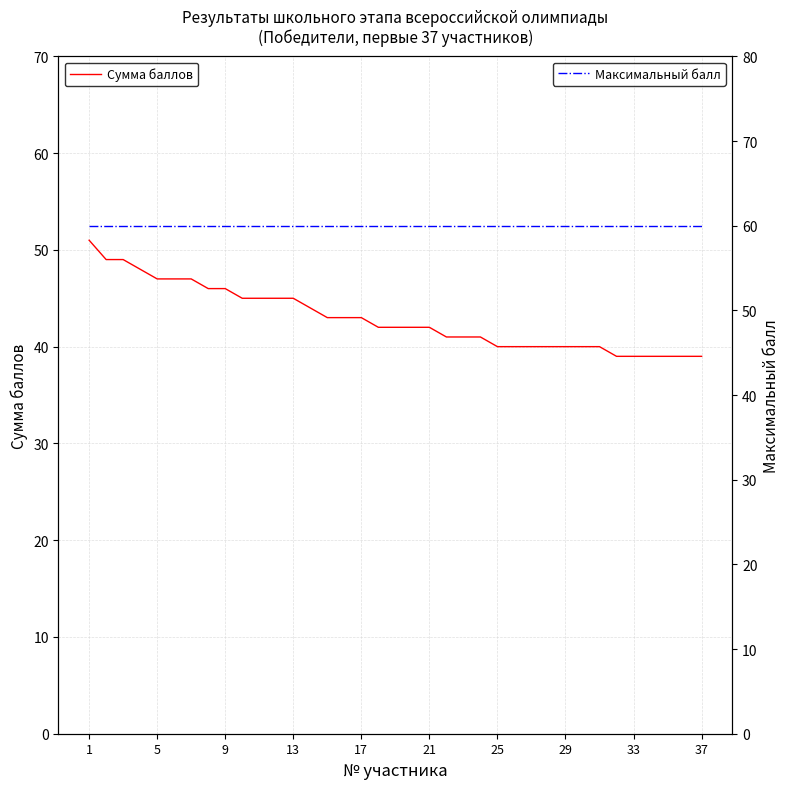

Reading left to right, transcribe all the data shown in this chart.

Сумма баллов: 51	49	49	48	47	47	47	46	46	45	45	45	45	44	43	43	43	42	42	42	42	41	41	41	40	40	40	40	40	40	40	39	39	39	39	39	39
Максимальный балл: 60	60	60	60	60	60	60	60	60	60	60	60	60	60	60	60	60	60	60	60	60	60	60	60	60	60	60	60	60	60	60	60	60	60	60	60	60